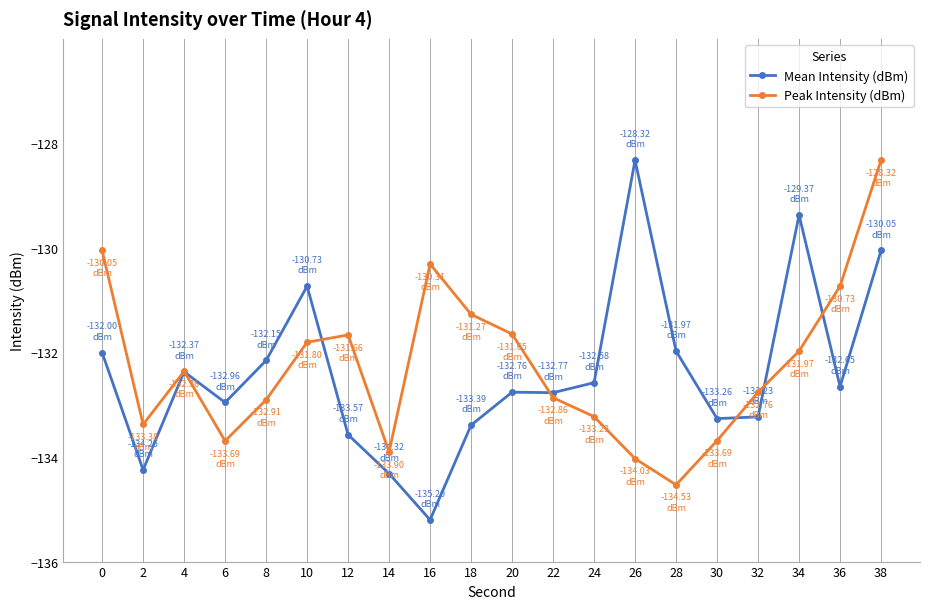

Which category has the highest value in the Peak Intensity (dBm) series?

38